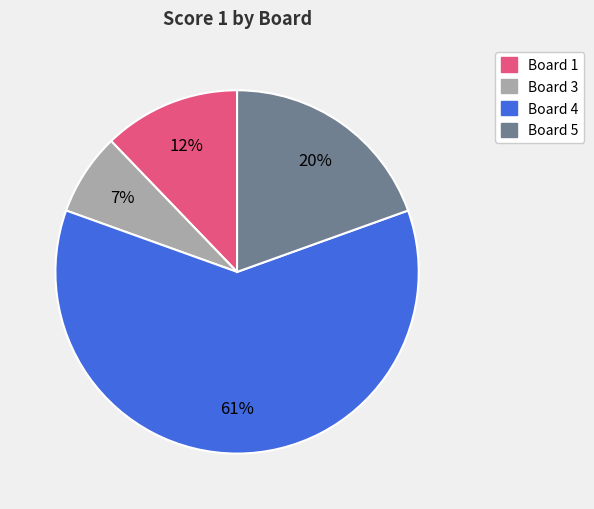

How many slices are in this pie chart?

4